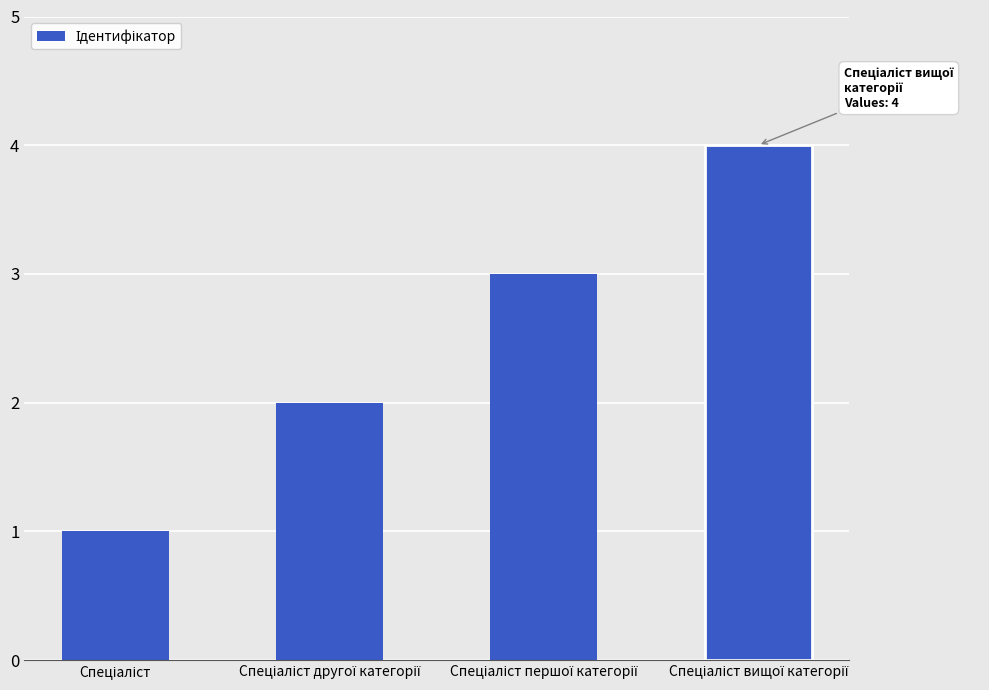

What is the greatest value displayed?

4